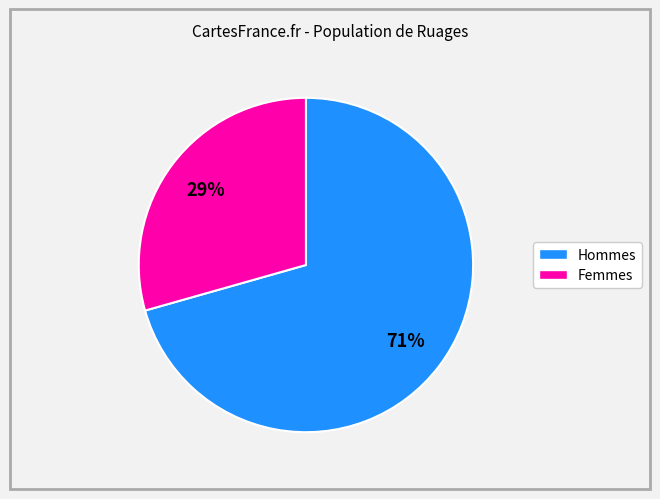

To the nearest percent, what is the average slice percentage?

50%